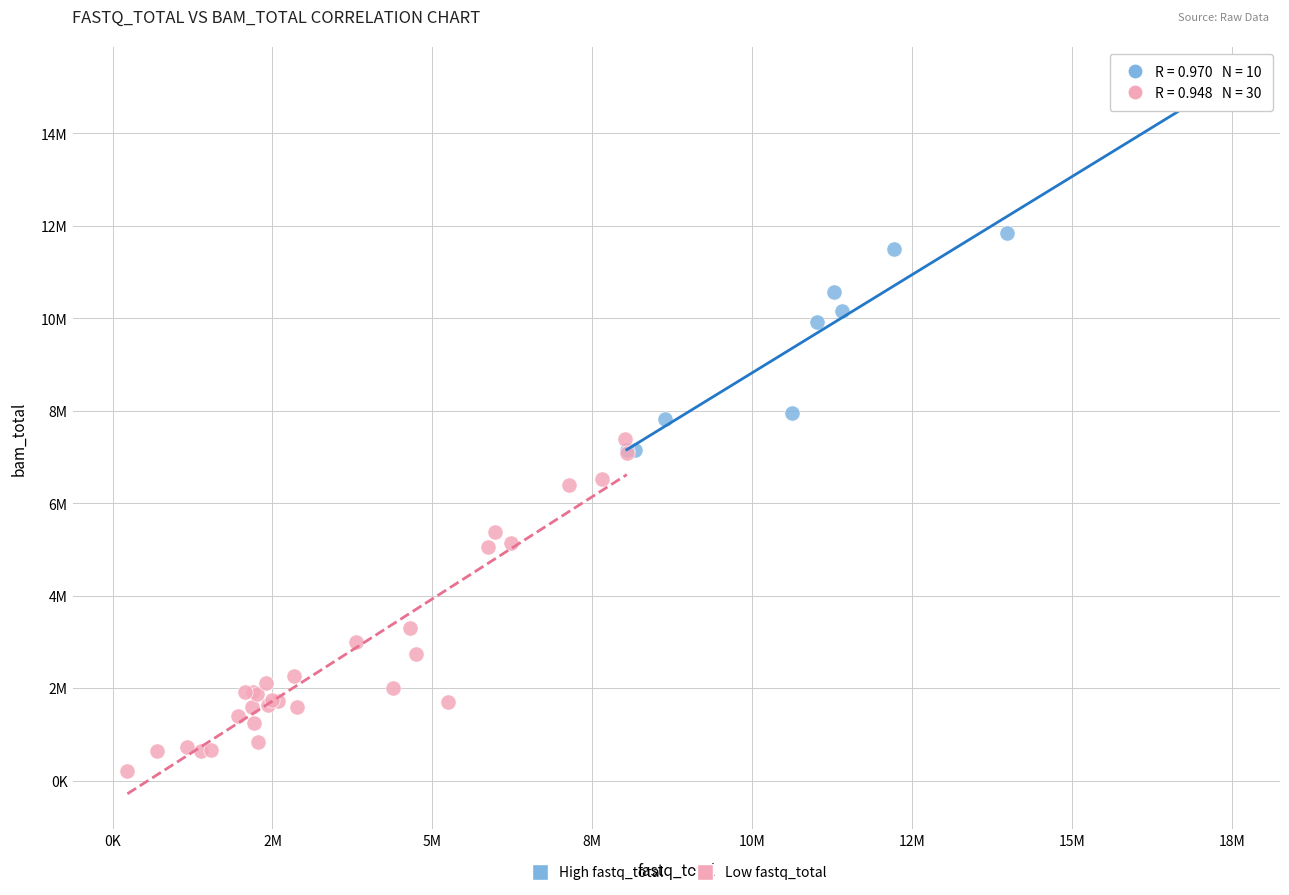

What are all the series names shown in the legend?

High fastq_total, Low fastq_total